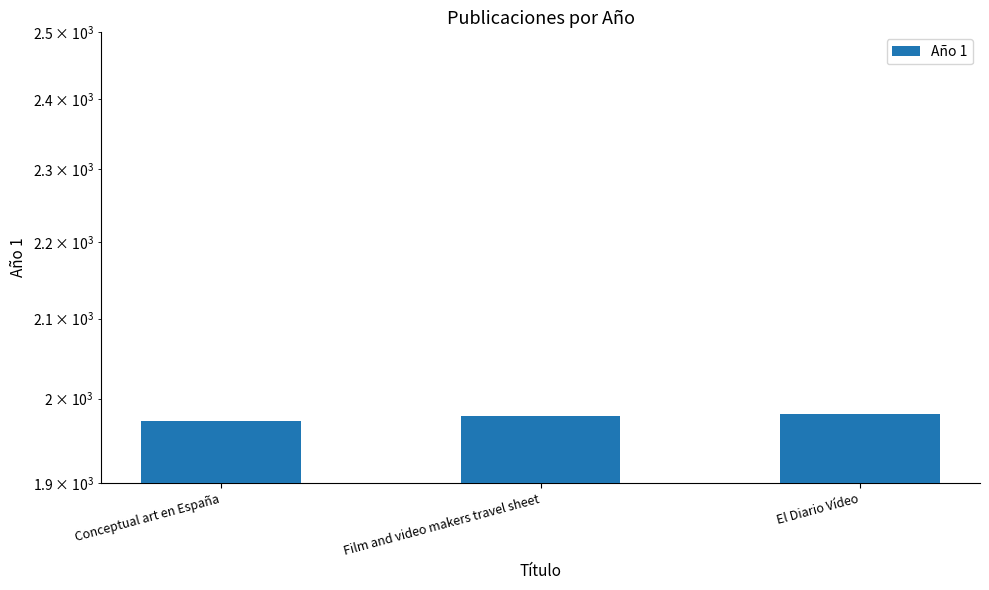

Reading left to right, what are all the values shown in this chart?

Conceptual art en España=1973	Film and video makers travel sheet=1979	El Diario Vídeo=1982